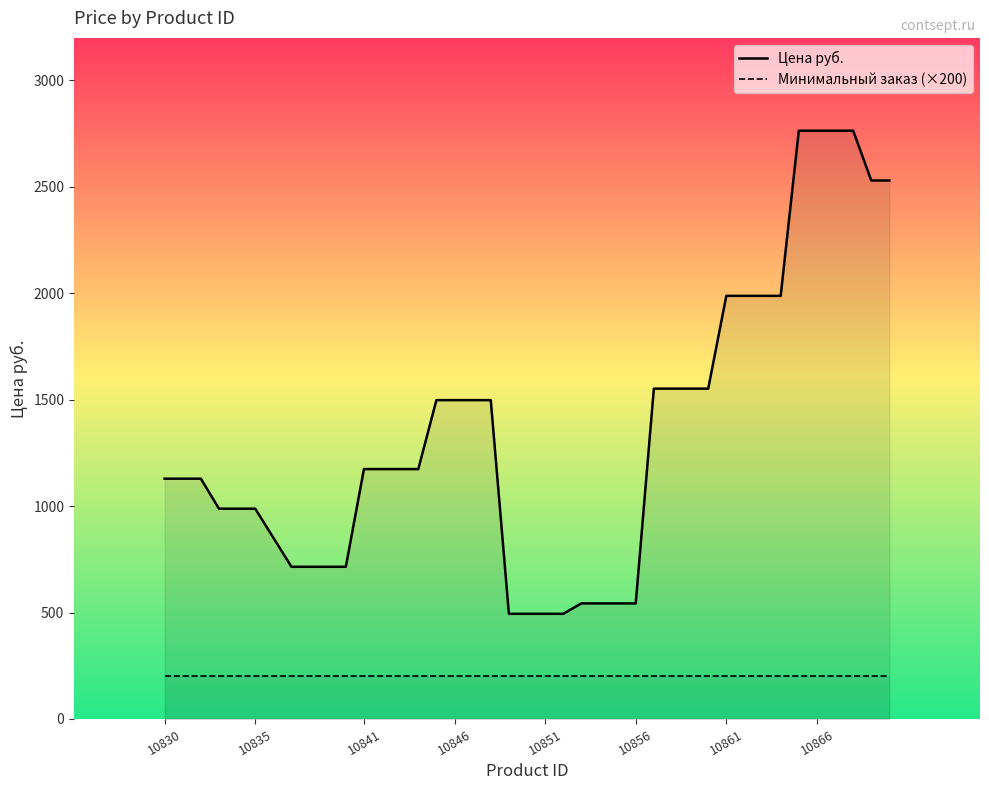

At which label is the value closest to 1629?

10857